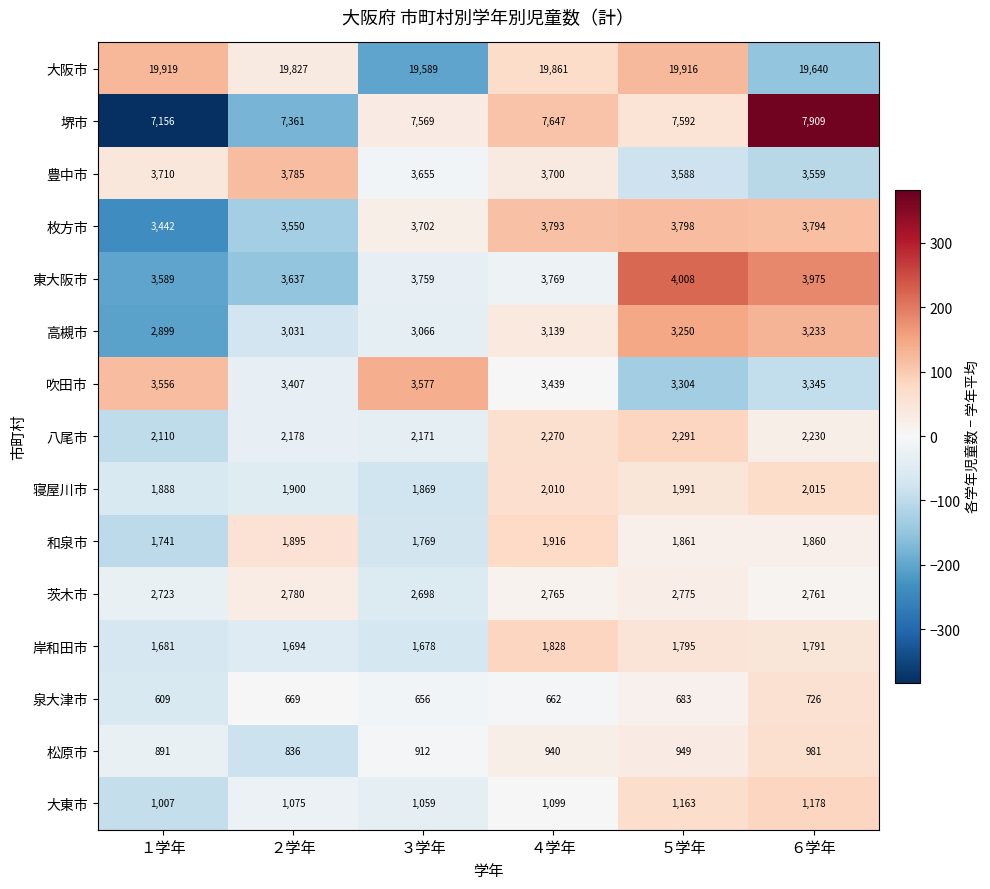

How many distinct data groups are displayed?

15